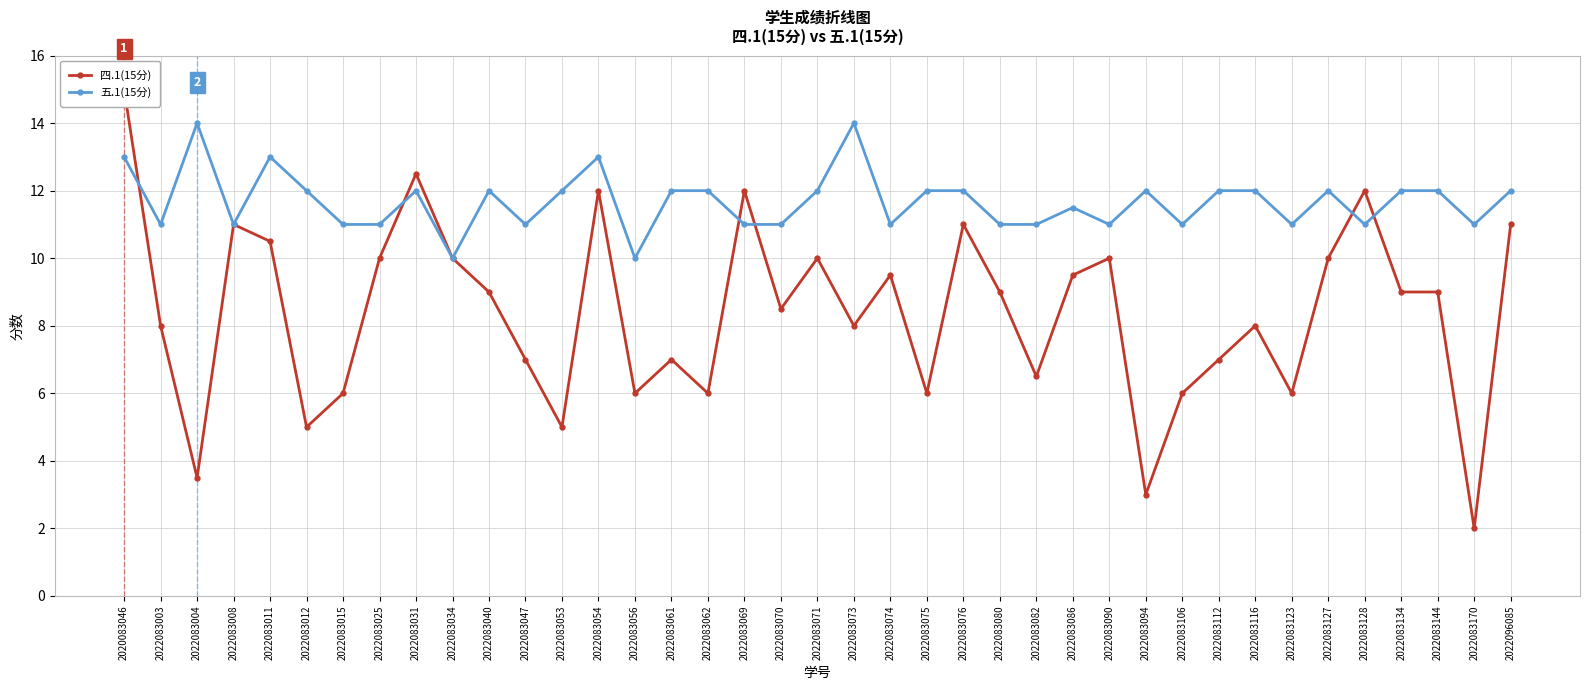

How many interior local valleys does the 五.1(15分) series have?

11